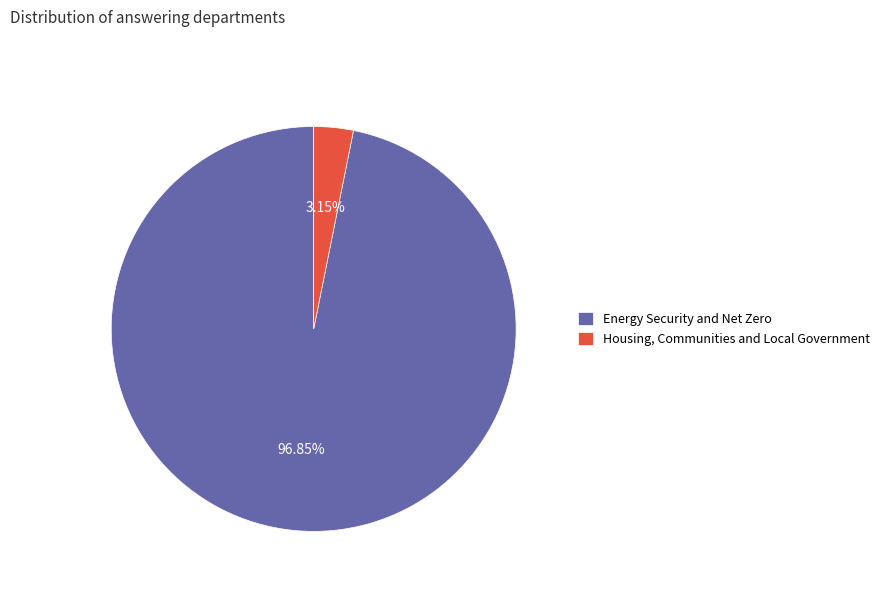

Rank the categories by value from highest to lowest.

Energy Security and Net Zero, Housing, Communities and Local Government